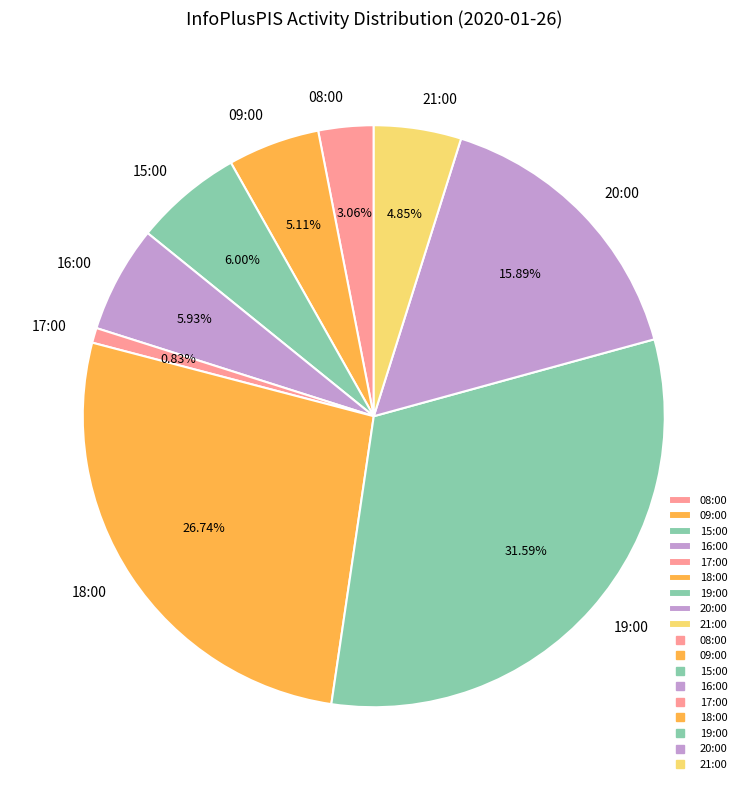

To the nearest percent, what percentage of the pie is 21:00?

5%